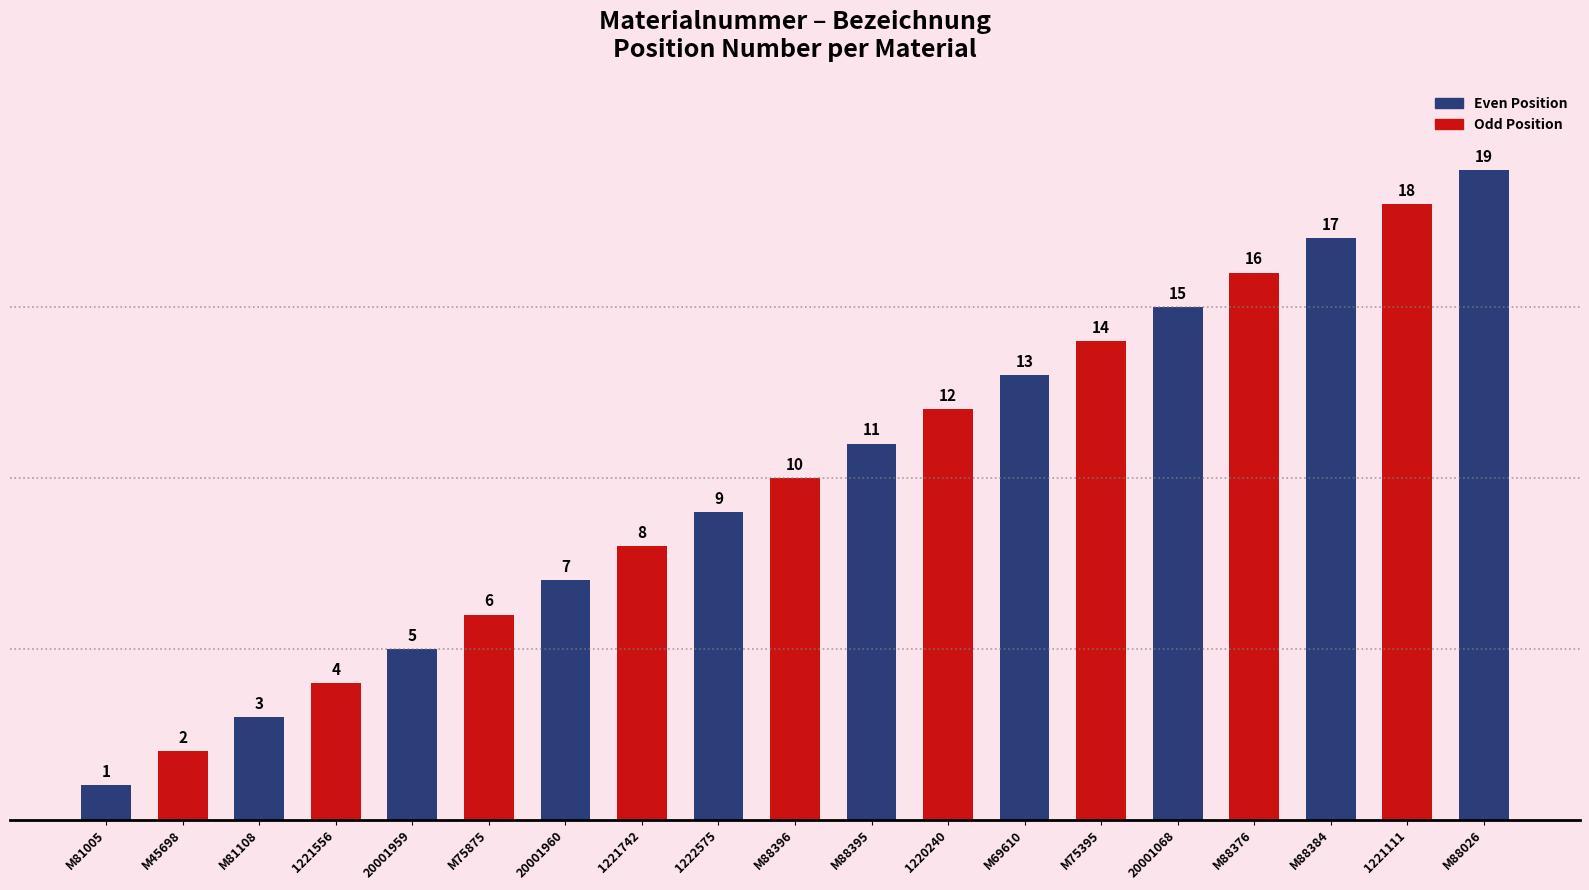

Which category has the highest value across all series?

M88026